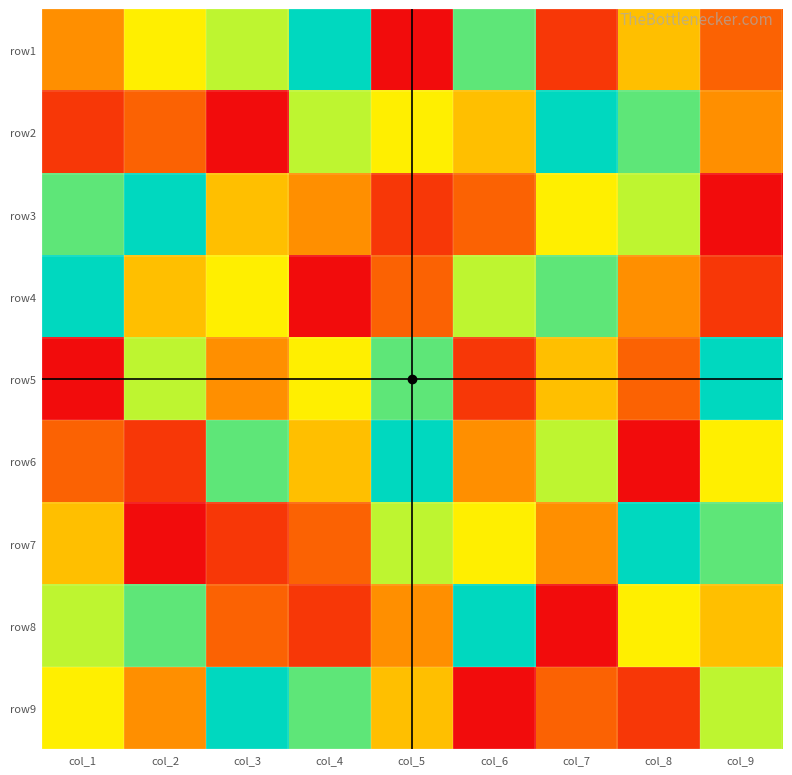

List the series in order of their peak value, lowest first.

row1, row2, row3, row4, row5, row6, row7, row8, row9